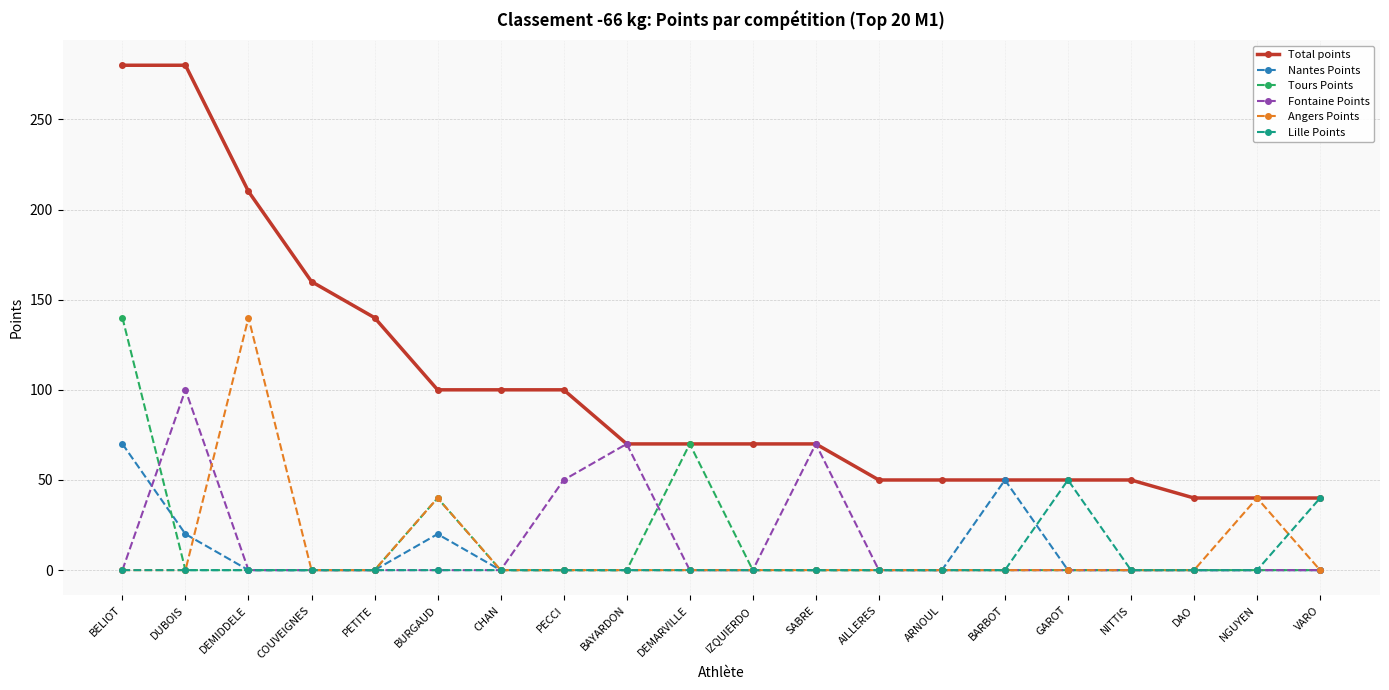

Between AILLERES and GAROT, which series saw the biggest shift?

Lille Points